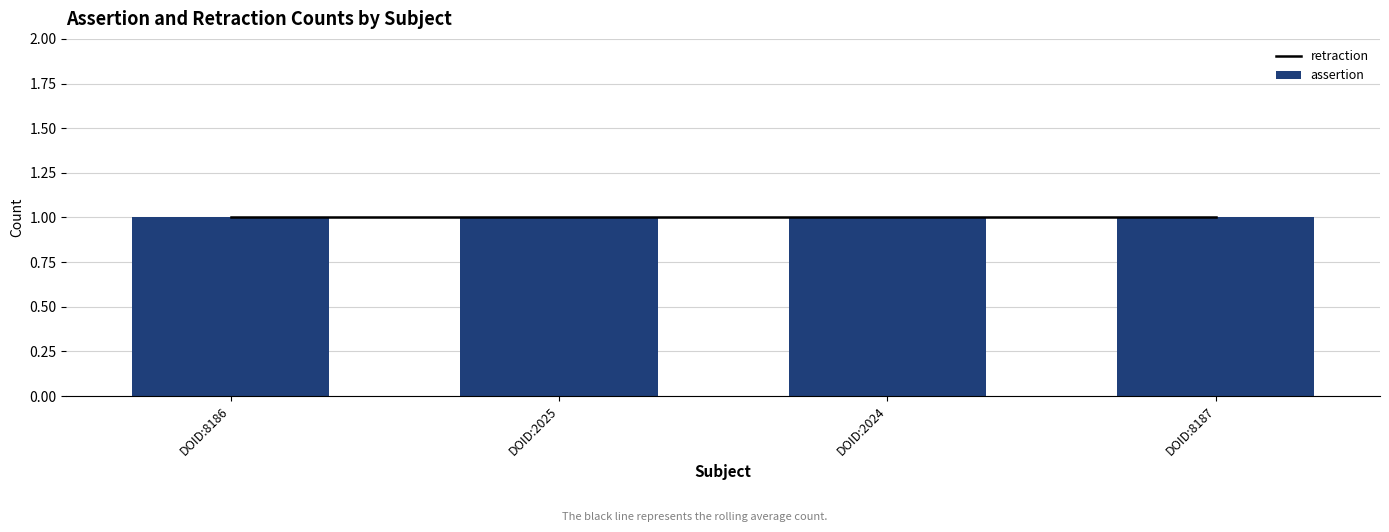

Between DOID:2025 and DOID:8187, which series saw the biggest shift?

assertion